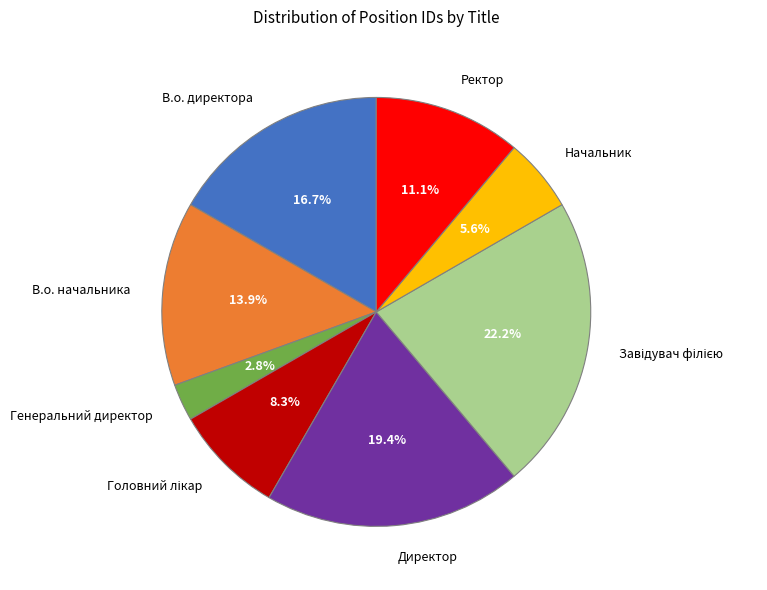

What percentage do Ректор and В.о. директора together represent?

27.8%